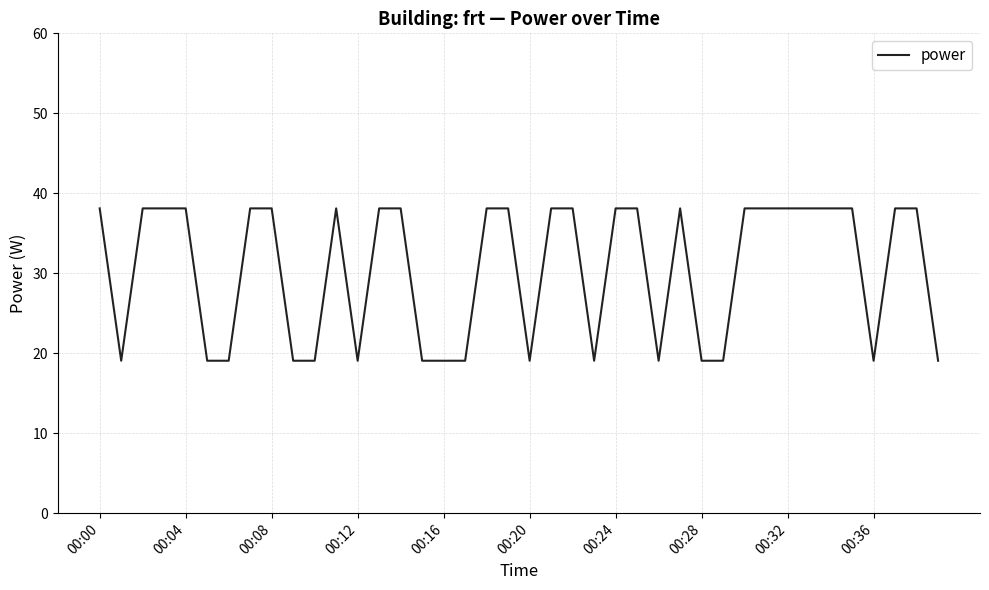

What is the difference between the maximum and minimum values?

19.1